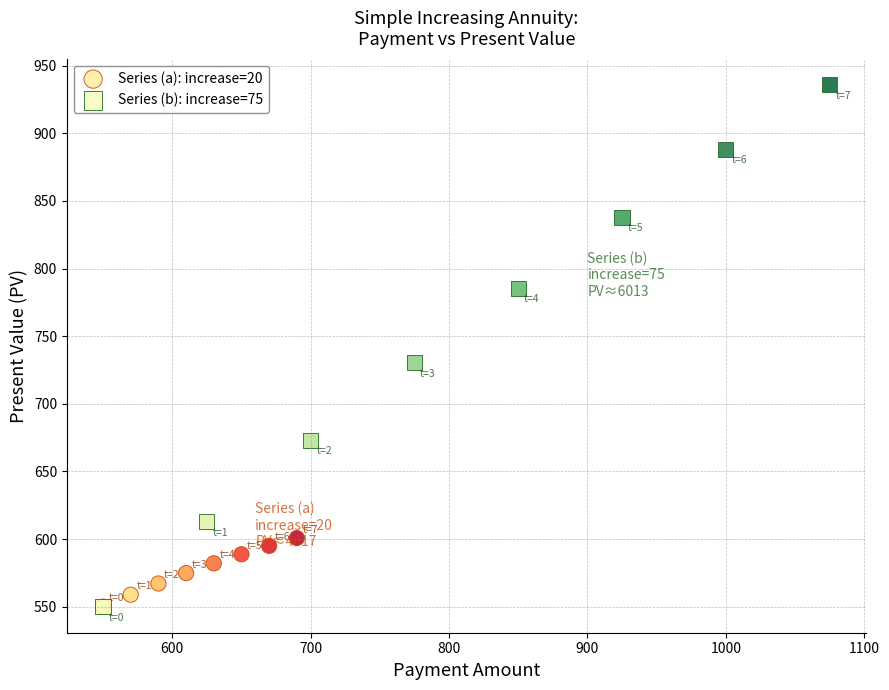

Which series has the largest Y range (max minus min)?

Series (b): increase=75